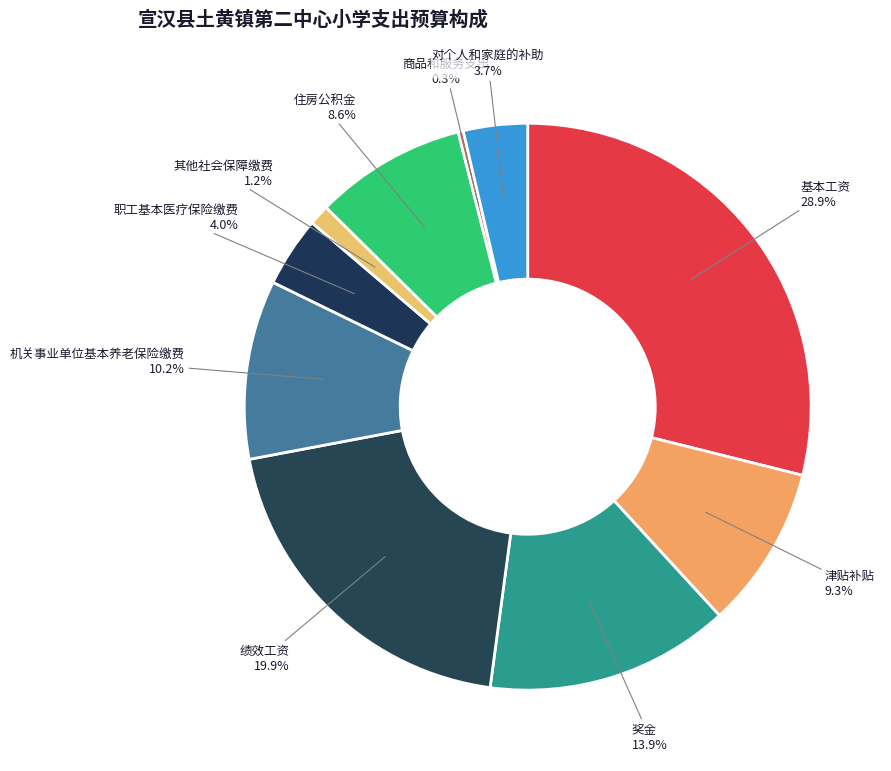

Is 奖金 the majority of the pie?

No